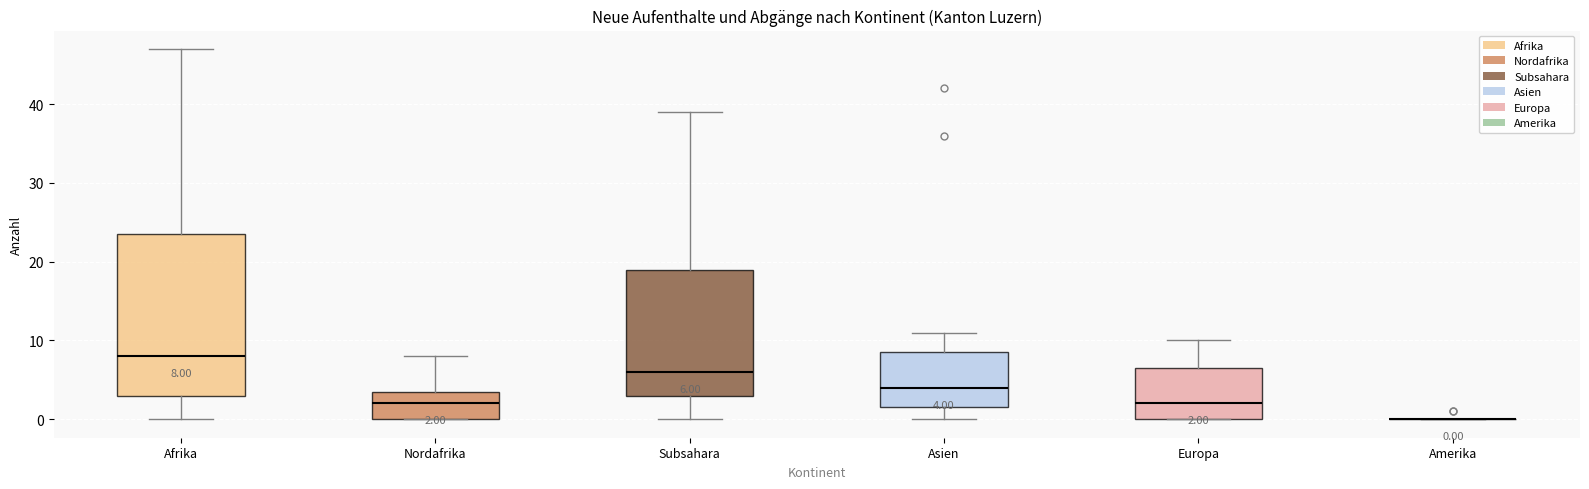

Which box is the tallest, from its lower edge to its upper edge?

Afrika